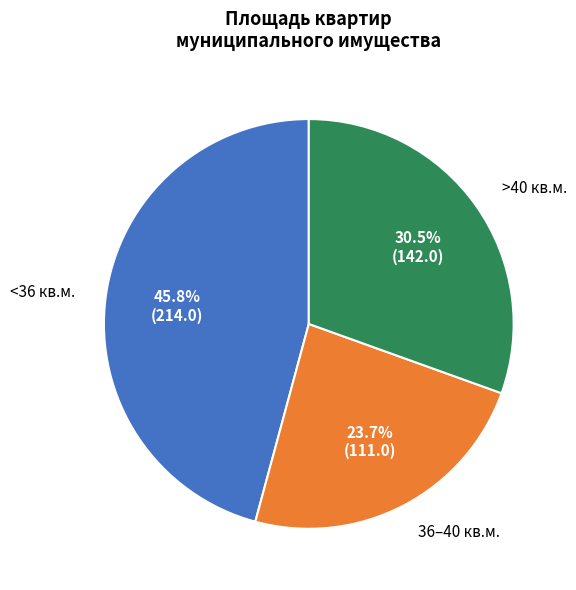

Is there a majority slice in this chart?

No